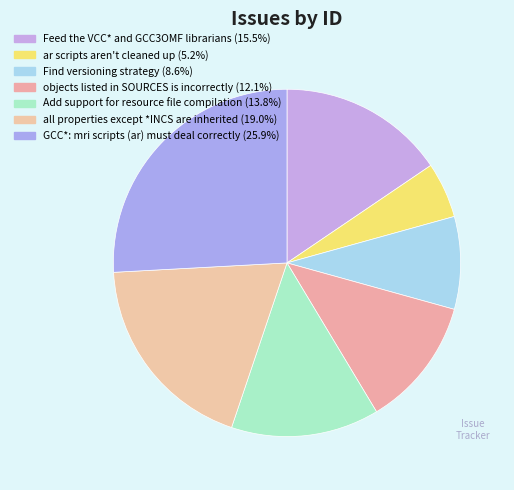

Count the number of slices in the pie.

7